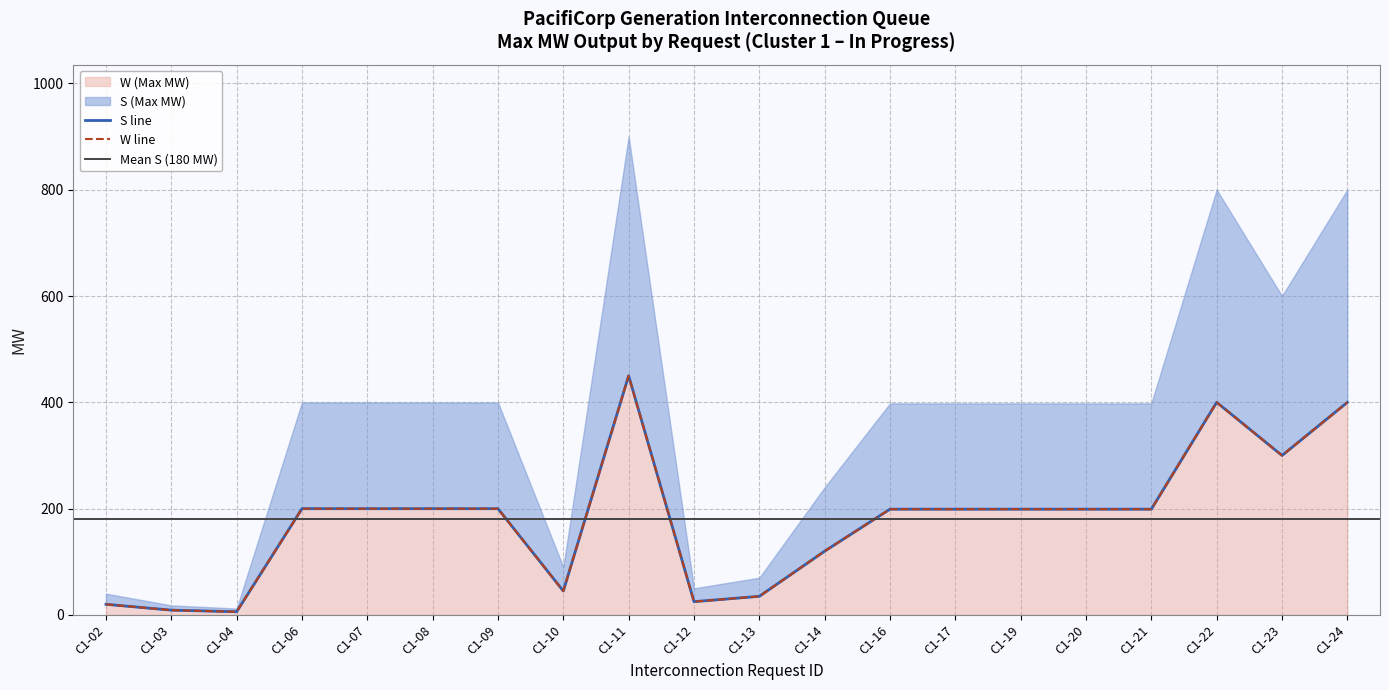

What is the value of the S (Max MW) point at the 9th from the left?

450.0